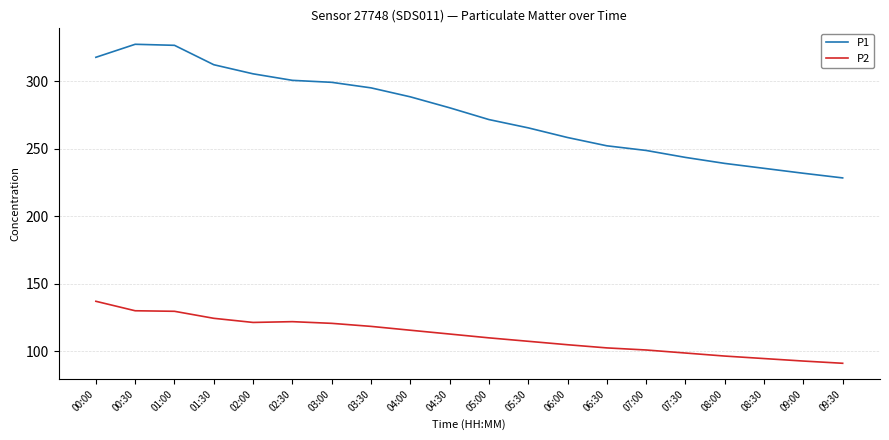

True or false: P2 and P1 cross at least once.

False